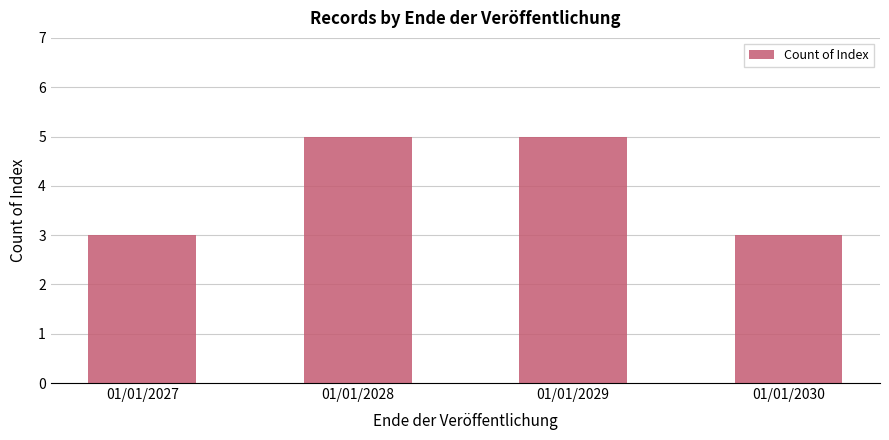

What is the sum of the values at 01/01/2027 and 01/01/2028?

8